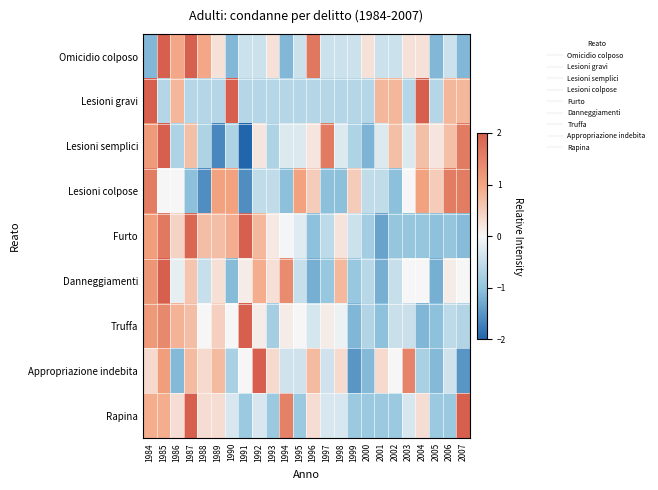

Reading left to right, transcribe all the data shown in this chart.

Omicidio colposo: 1984=-1.1	1985=2.3	1986=1.0	1987=2.3	1988=1.0	1989=0.3	1990=-1.1	1991=-0.4	1992=-0.4	1993=0.3	1994=-1.1	1995=-0.4	1996=1.7	1997=-0.4	1998=-0.4	1999=-0.4	2000=0.3	2001=-0.4	2002=-0.4	2003=0.3	2004=0.3	2005=-1.1	2006=-0.4	2007=-1.1
Lesioni gravi: 1984=2.2	1985=-0.6	1986=0.8	1987=-0.6	1988=-0.6	1989=-0.6	1990=2.2	1991=-0.6	1992=-0.6	1993=-0.6	1994=-0.6	1995=-0.6	1996=-0.6	1997=-0.6	1998=-0.6	1999=-0.6	2000=-0.6	2001=0.8	2002=0.8	2003=-0.6	2004=2.2	2005=-0.6	2006=0.8	2007=0.8
Lesioni semplici: 1984=1.1	1985=2.1	1986=-0.7	1987=0.7	1988=-0.7	1989=-1.6	1990=-0.7	1991=-2.1	1992=0.2	1993=-0.7	1994=-0.3	1995=-0.3	1996=0.2	1997=1.6	1998=-0.3	1999=-0.7	2000=-1.2	2001=-0.3	2002=0.7	2003=-0.3	2004=0.7	2005=0.2	2006=0.7	2007=1.6
Lesioni colpose: 1984=1.6	1985=0.0	1986=0.0	1987=-1.0	1988=-1.6	1989=1.0	1990=1.0	1991=-1.6	1992=-0.5	1993=-0.5	1994=-1.0	1995=1.0	1996=0.5	1997=-1.0	1998=-1.0	1999=0.5	2000=-0.5	2001=-0.5	2002=-1.0	2003=0.0	2004=1.0	2005=0.5	2006=1.6	2007=1.6
Furto: 1984=1.1	1985=1.6	1986=0.4	1987=1.9	1988=0.7	1989=0.7	1990=0.9	1991=2.0	1992=0.8	1993=0.2	1994=-0.0	1995=-0.2	1996=-1.0	1997=-0.6	1998=0.2	1999=-0.4	2000=-0.8	2001=-1.4	2002=-1.0	2003=-1.0	2004=-1.0	2005=-1.0	2006=-1.0	2007=-1.1
Danneggiamenti: 1984=1.2	1985=3.2	1986=-0.2	1987=0.6	1988=-0.5	1989=0.3	1990=-1.1	1991=0.1	1992=0.9	1993=0.3	1994=1.4	1995=-0.5	1996=-1.2	1997=-0.9	1998=0.8	1999=-0.9	2000=-0.6	2001=-1.2	2002=-0.5	2003=-0.0	2004=-0.0	2005=-1.2	2006=0.1	2007=-0.0
Truffa: 1984=1.2	1985=1.4	1986=0.8	1987=0.7	1988=0.0	1989=0.5	1990=0.0	1991=3.5	1992=0.1	1993=-0.8	1994=0.1	1995=0.0	1996=-0.3	1997=0.1	1998=-0.1	1999=-1.1	2000=-0.7	2001=-1.0	2002=-0.5	2003=-0.5	2004=-1.1	2005=-1.0	2006=-0.6	2007=-0.7
Appropriazione indebita: 1984=0.4	1985=1.1	1986=-1.1	1987=0.7	1988=0.4	1989=0.7	1990=-0.8	1991=-0.0	1992=2.9	1993=0.4	1994=-0.4	1995=-0.4	1996=0.7	1997=-0.4	1998=0.4	1999=-1.5	2000=-1.1	2001=0.4	2002=-0.0	2003=1.5	2004=-0.8	2005=-1.1	2006=-0.4	2007=-1.5
Rapina: 1984=0.9	1985=0.9	1986=0.3	1987=2.1	1988=0.3	1989=0.3	1990=-0.3	1991=-0.9	1992=-0.3	1993=-0.9	1994=1.5	1995=-0.9	1996=0.3	1997=-0.3	1998=-0.3	1999=-0.9	2000=-0.9	2001=-0.9	2002=-0.9	2003=-0.3	2004=0.3	2005=-0.9	2006=-0.9	2007=2.7